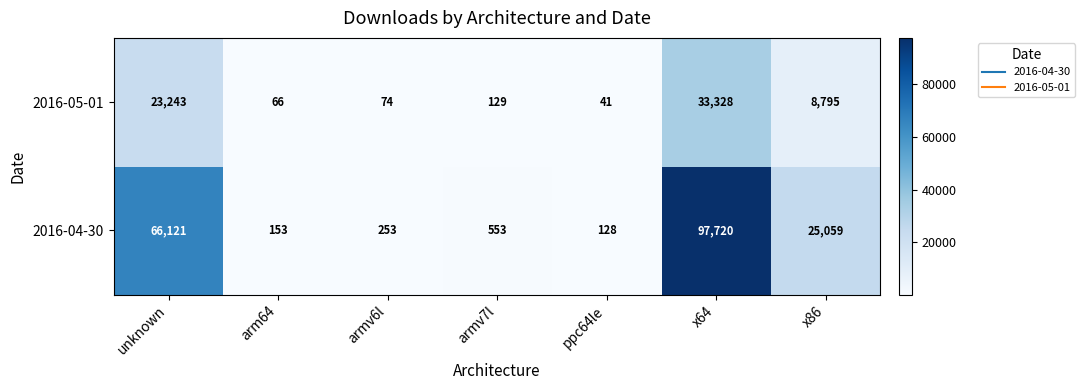

What is the difference between the highest and lowest values at x64?

64392